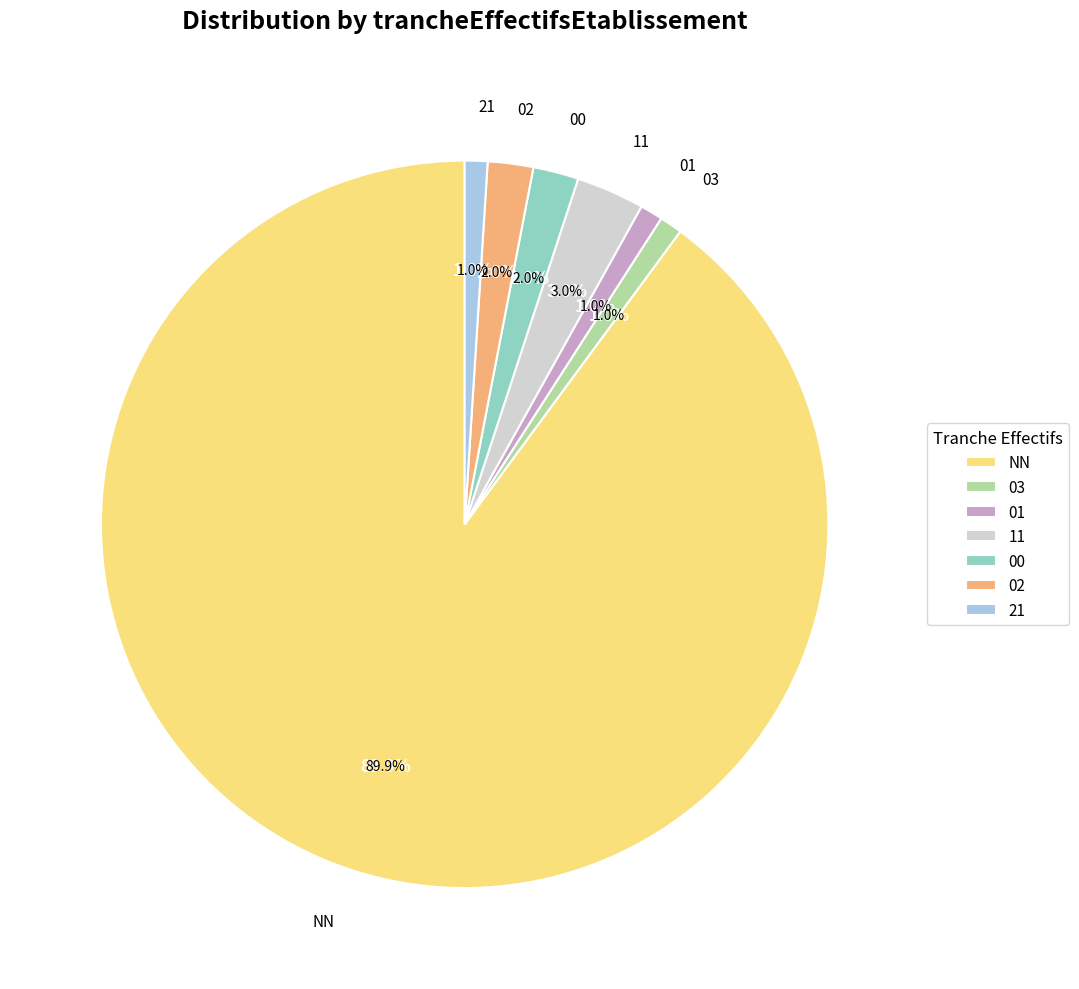

How many segments does this pie chart have?

7